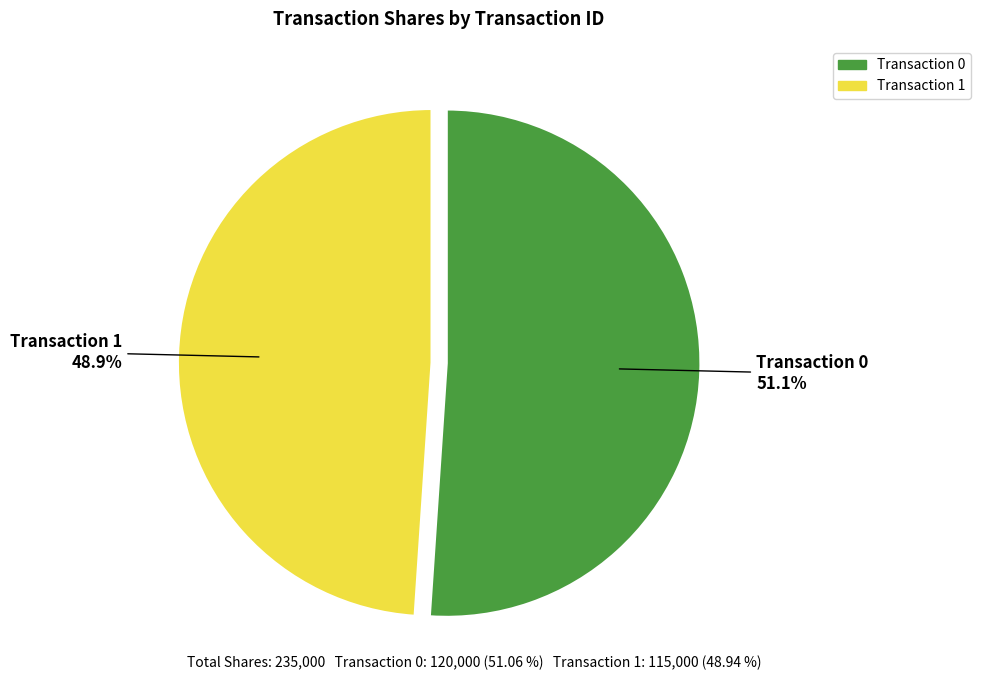

How much of the chart is everything except Transaction 1?

51.1%